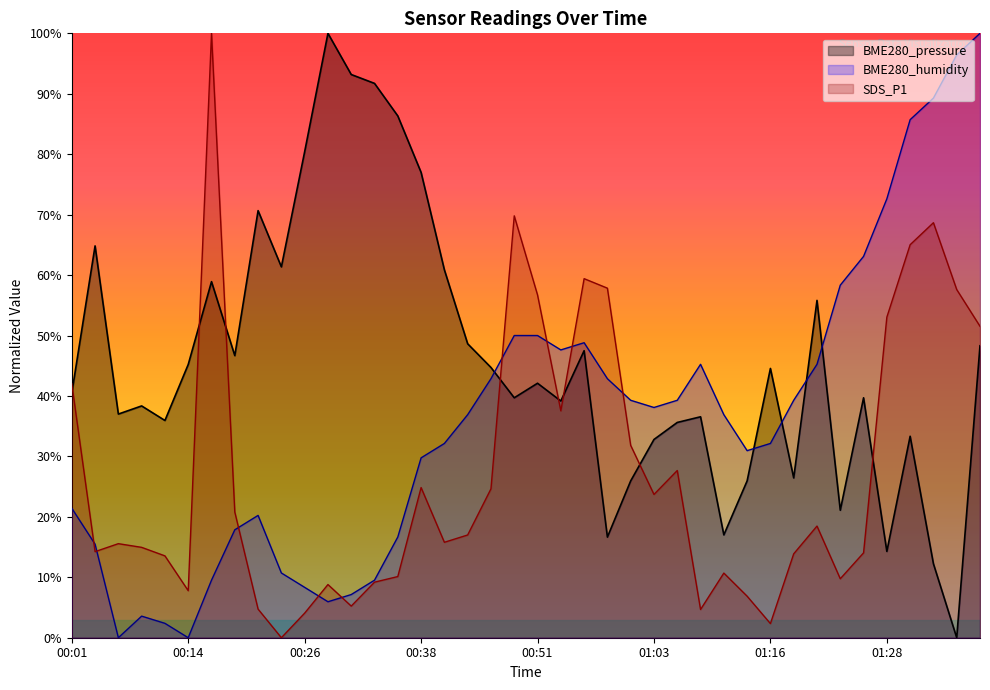

What position from the left is 00:16?

7